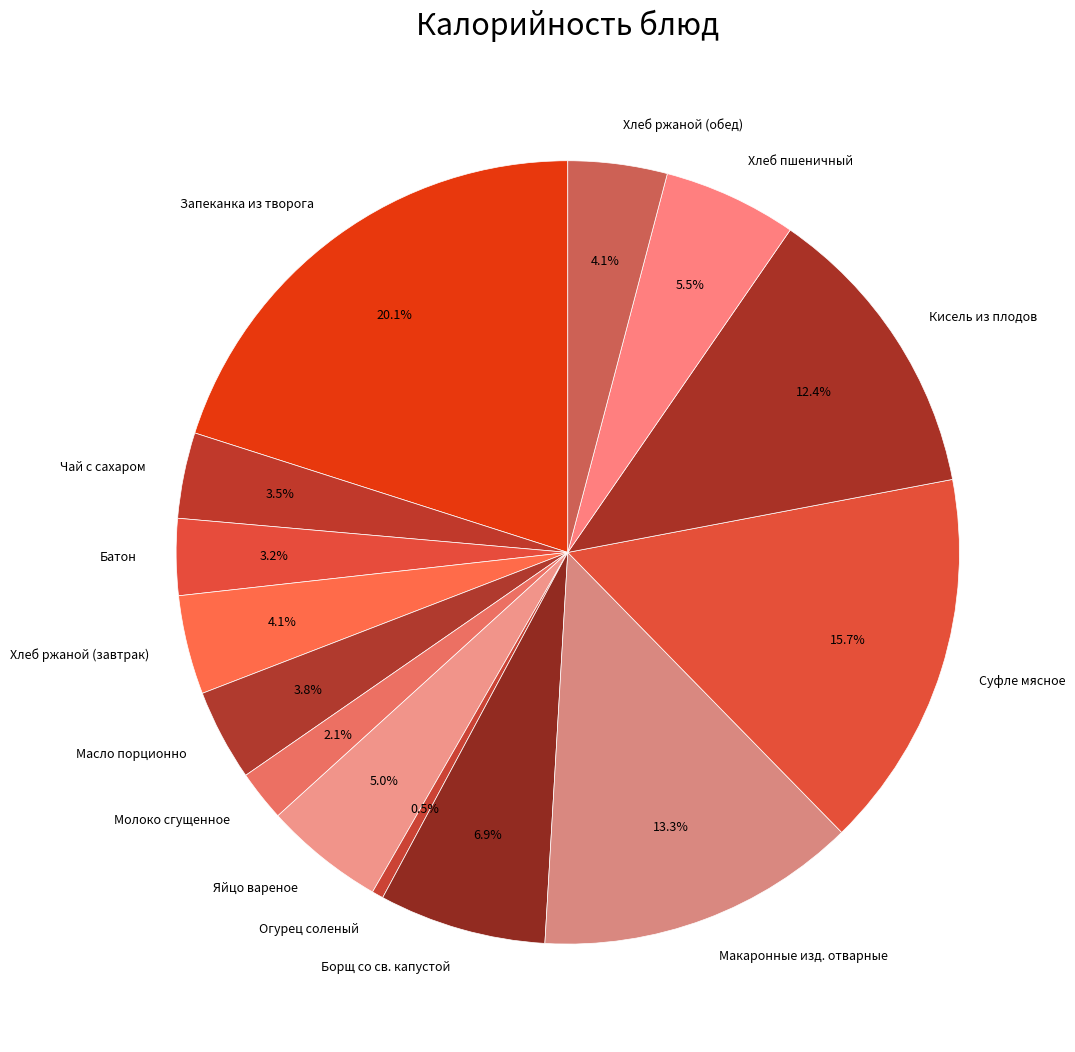

What portion of the pie excludes Борщ со св. капустой?

93.1%